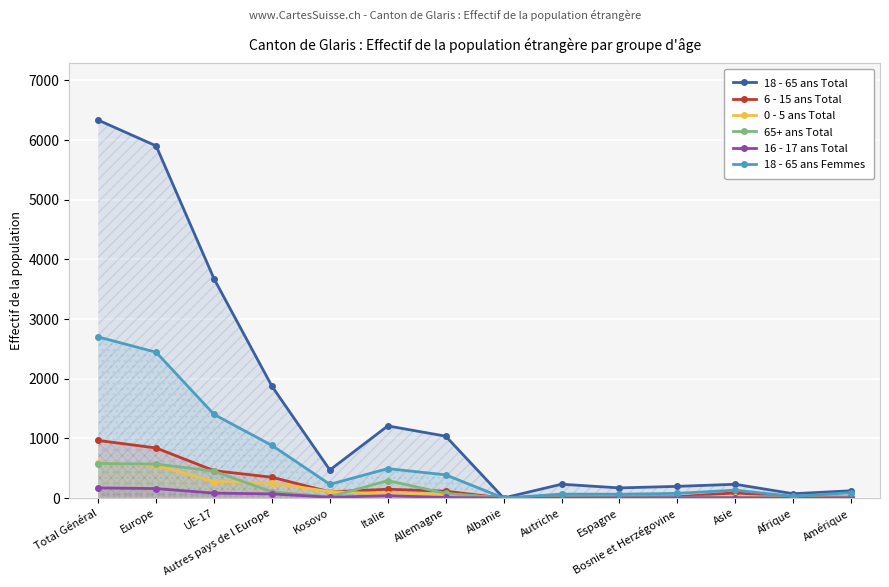

At which category is the sum across all series the highest?

Total Général